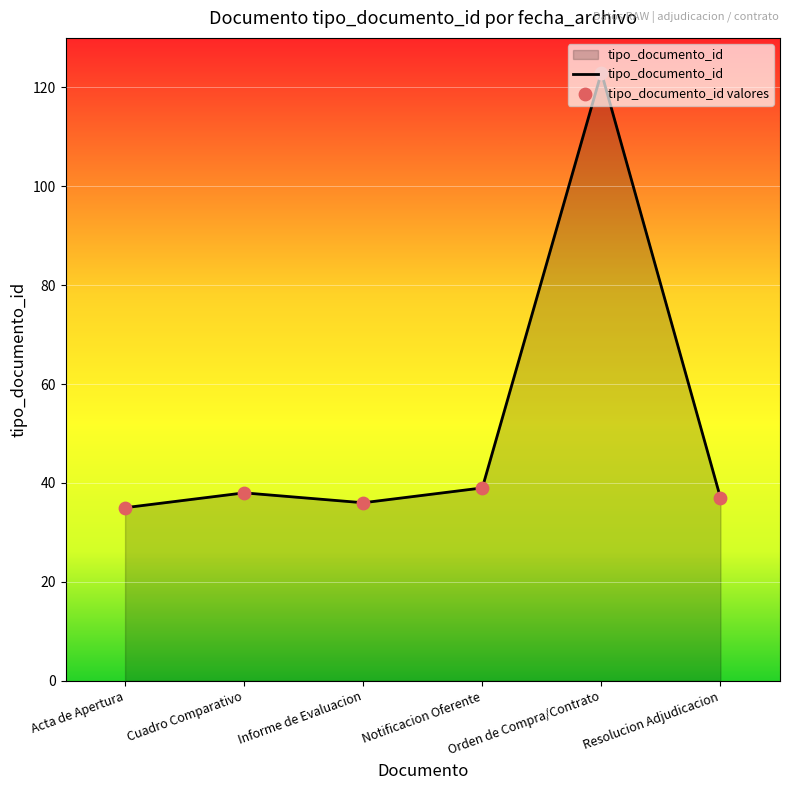

True or false: there are more than 0 points higher than both neighbors.

True